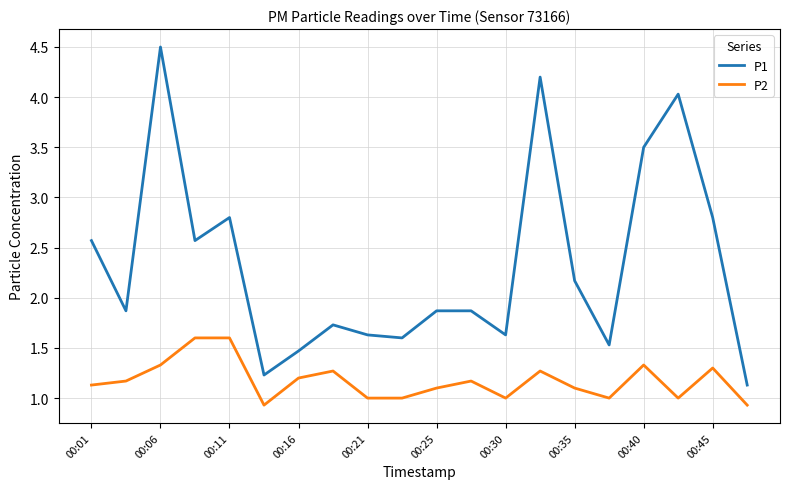

Rank the series by their average value, from lowest to highest.

P2, P1